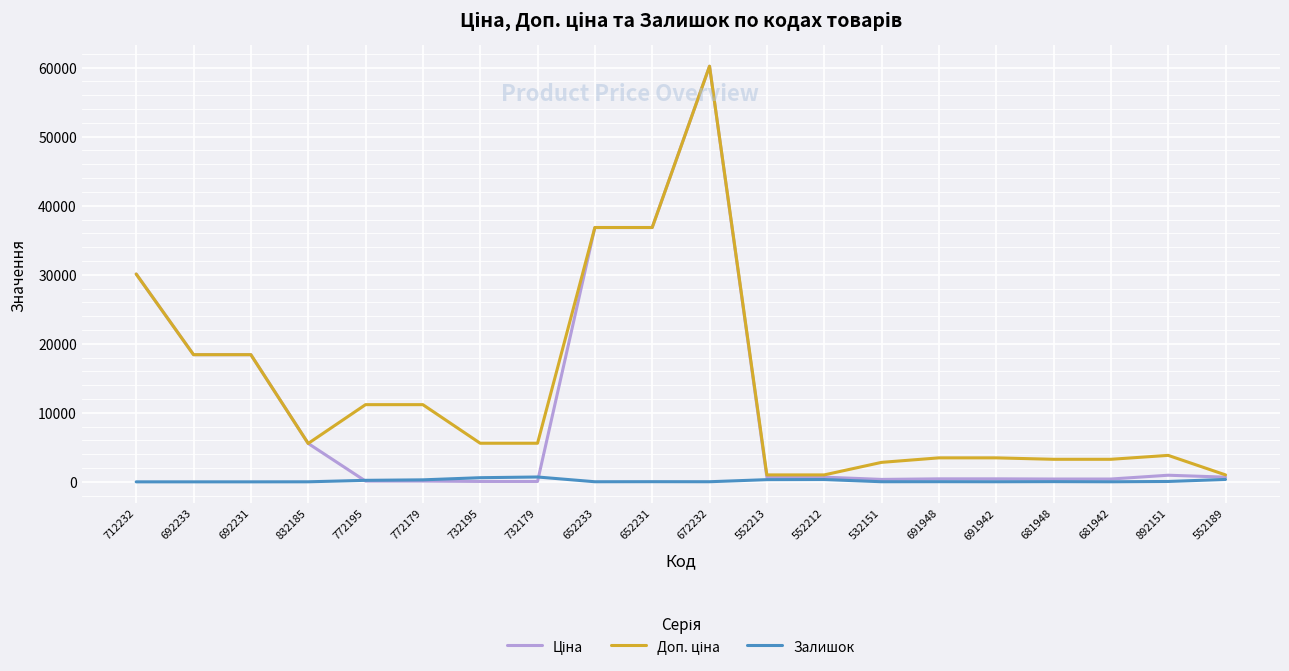

At which category is the sum across all series the highest?

672232